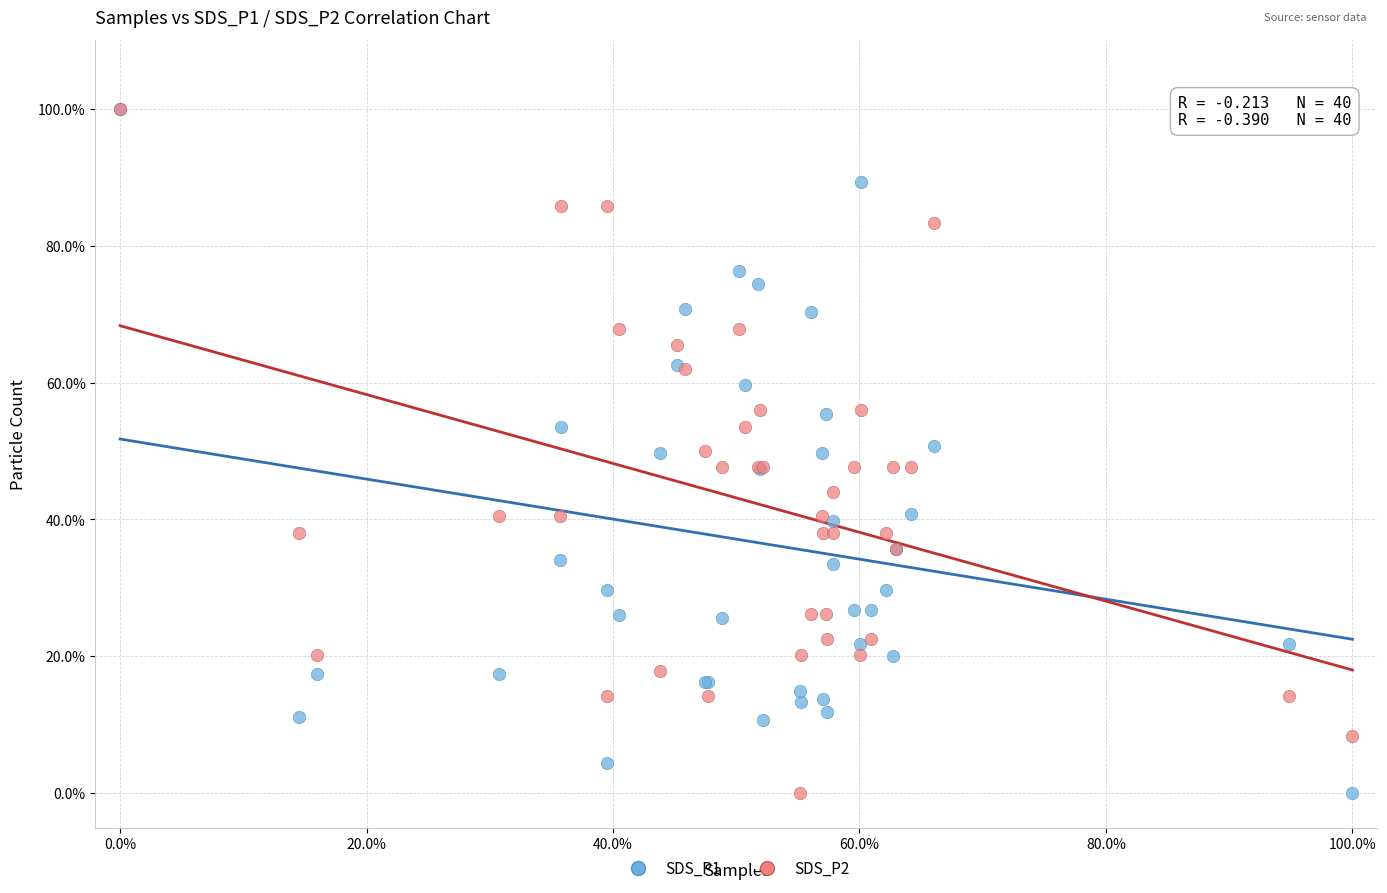

What are all the series names shown in the legend?

SDS_P1, SDS_P2